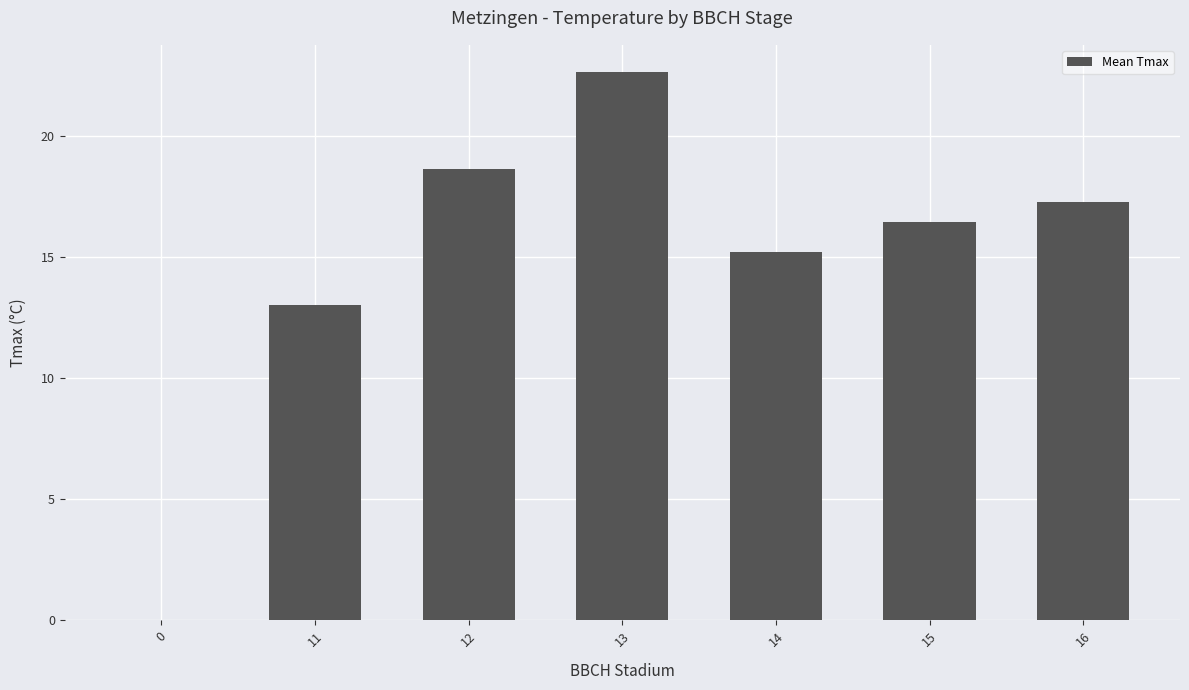

What is the change in value from 0 to 11?

+13.0